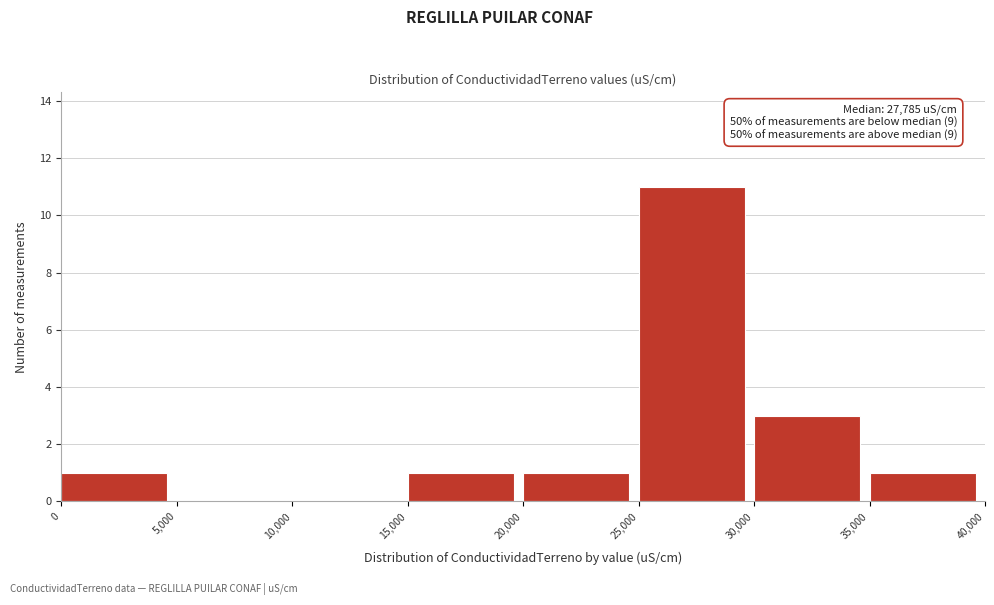

Which range on the x-axis has the tallest bar?

25,000 to 30,000